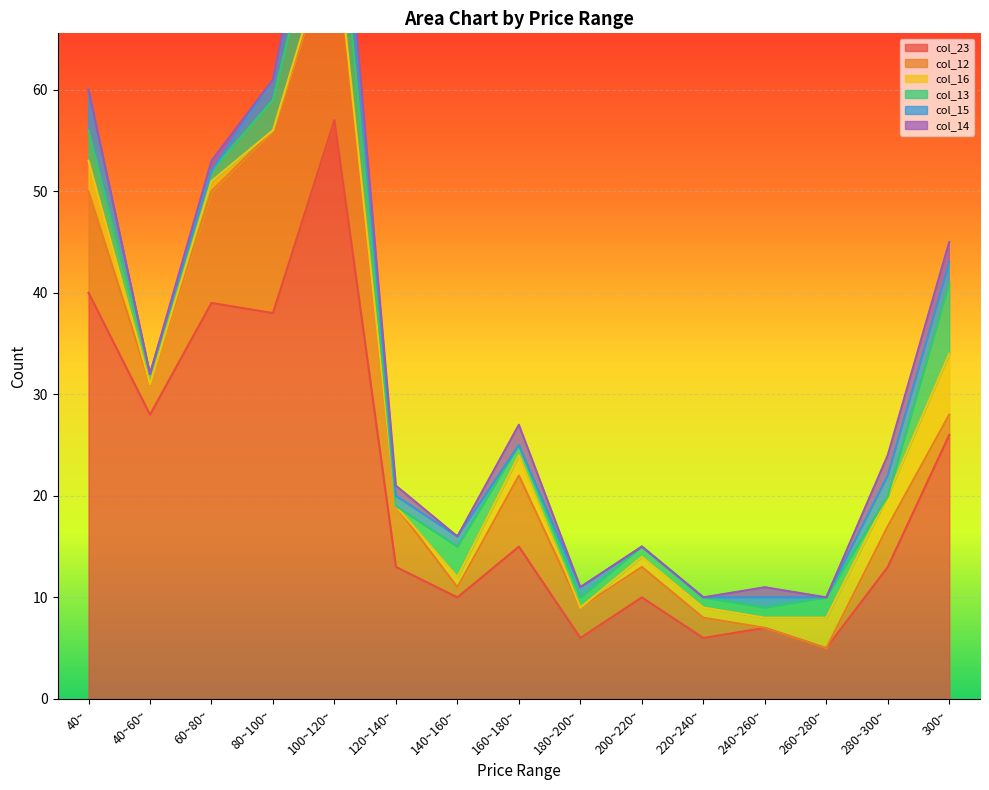

Where do col_16 and col_13 first cross each other?

140~160~ and 160~180~